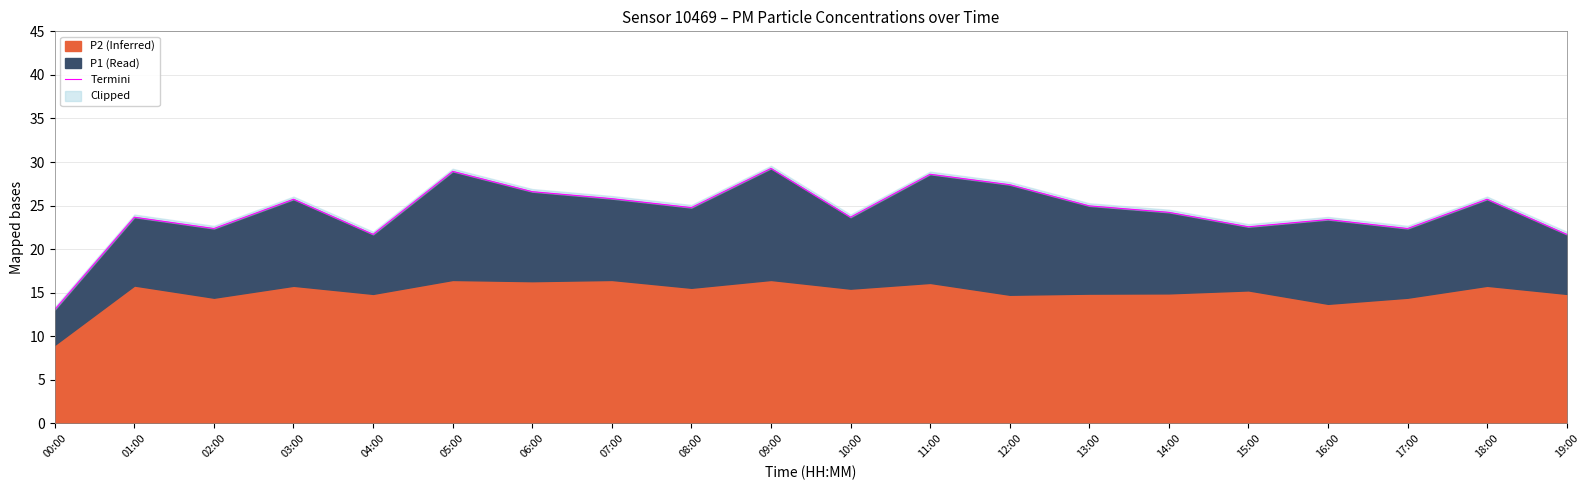

Reading left to right, transcribe all the data shown in this chart.

13.1	23.7	22.4	25.7	21.7	28.9	26.6	25.8	24.8	29.3	23.7	28.6	27.4	25.0	24.2	22.6	23.4	22.4	25.7	21.7